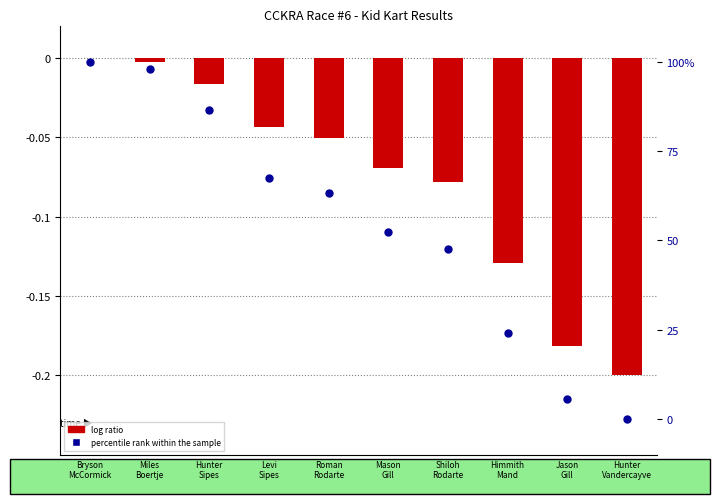

Which series contains the highest Y value?

percentile rank within the sample